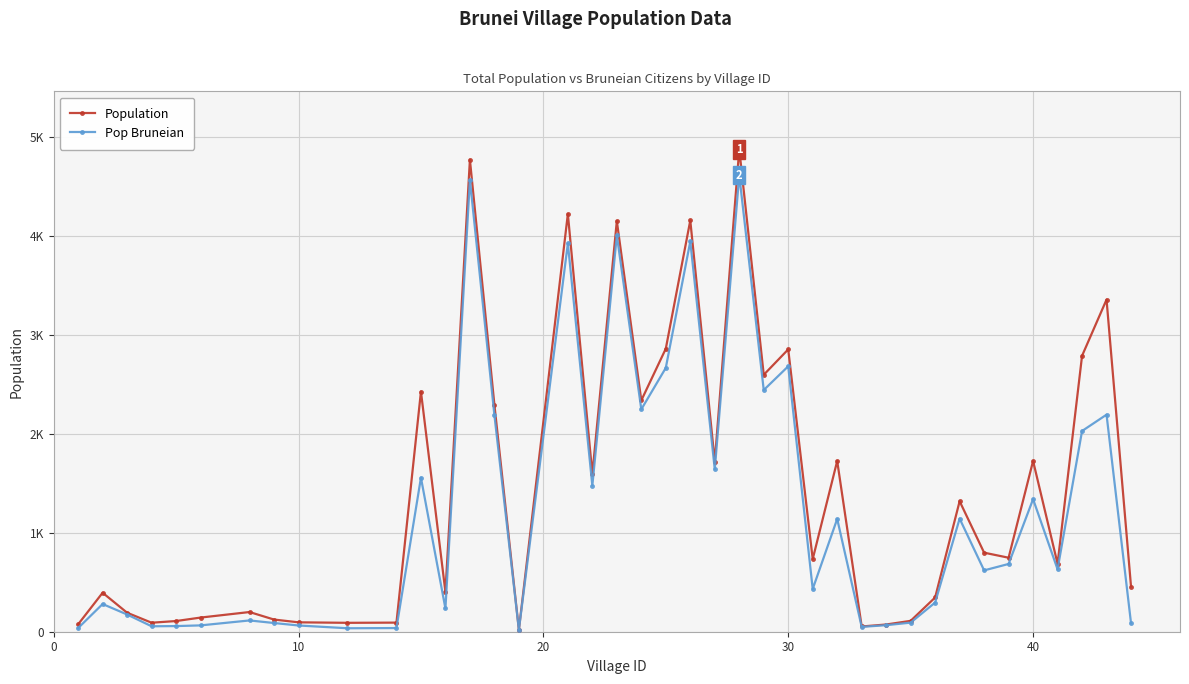

What are all the series names shown in the legend?

Population, Pop Bruneian